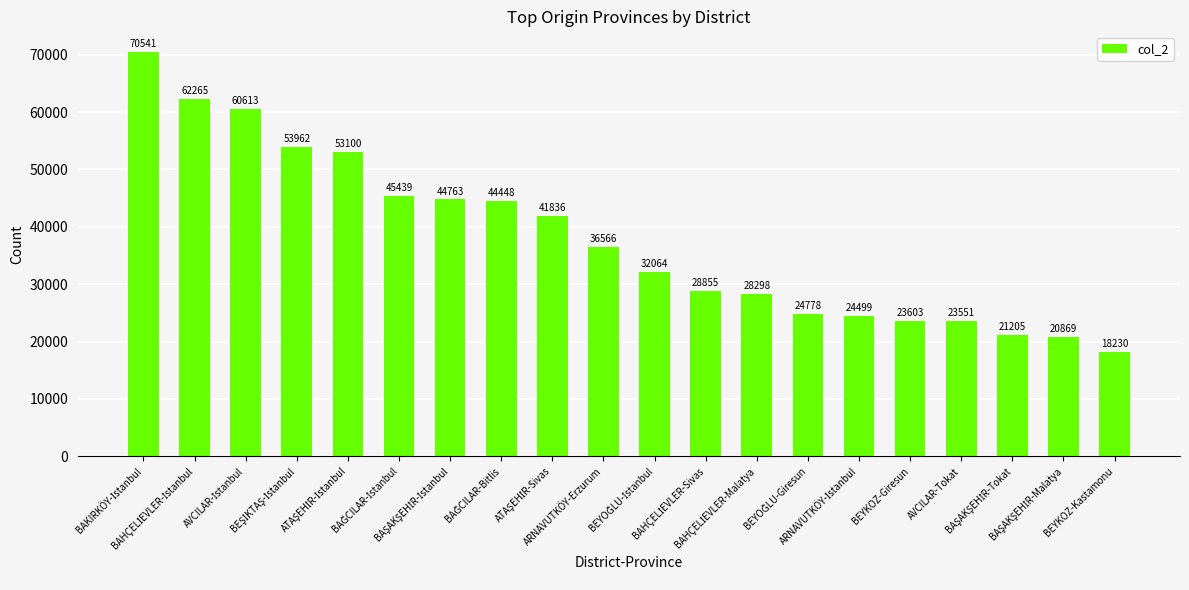

What is the average value?

37974